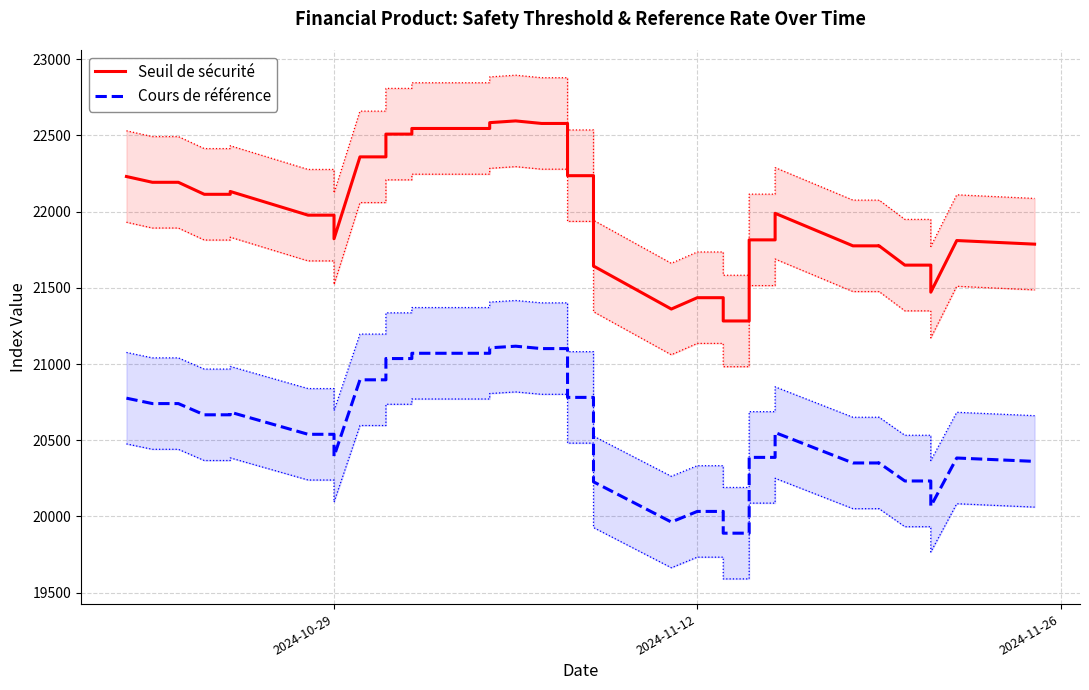

How many values in the Seuil de sécurité series are below 21989?

19